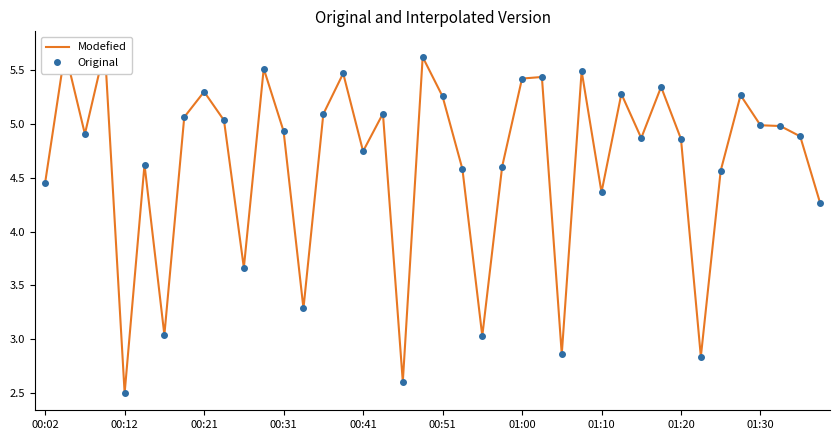

What is the highest value of the Modefied series?

5.7